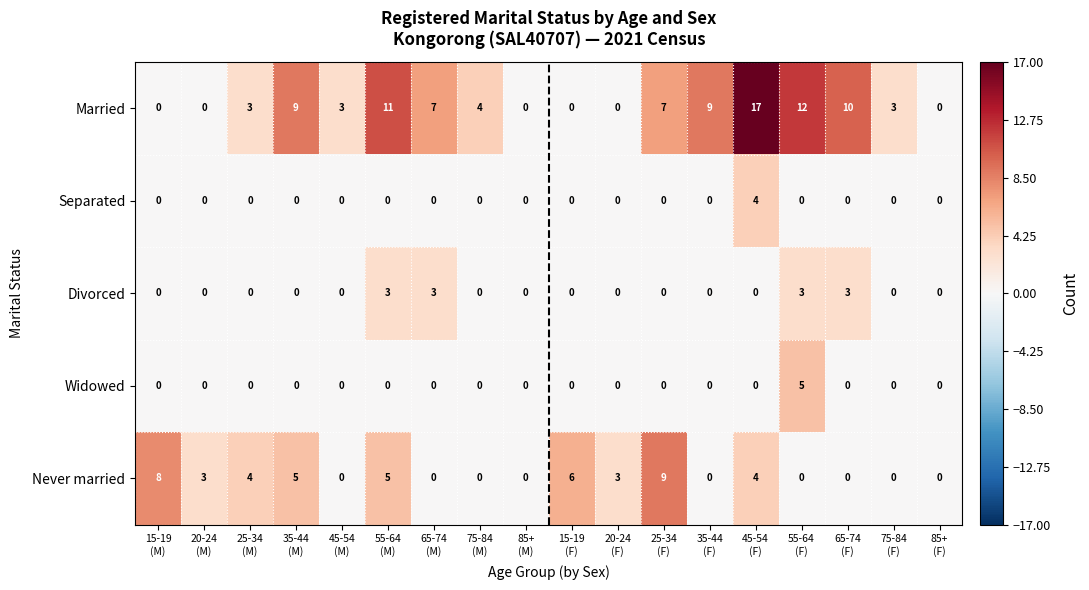

What is the total value across all series at 35-44
(F)?

9